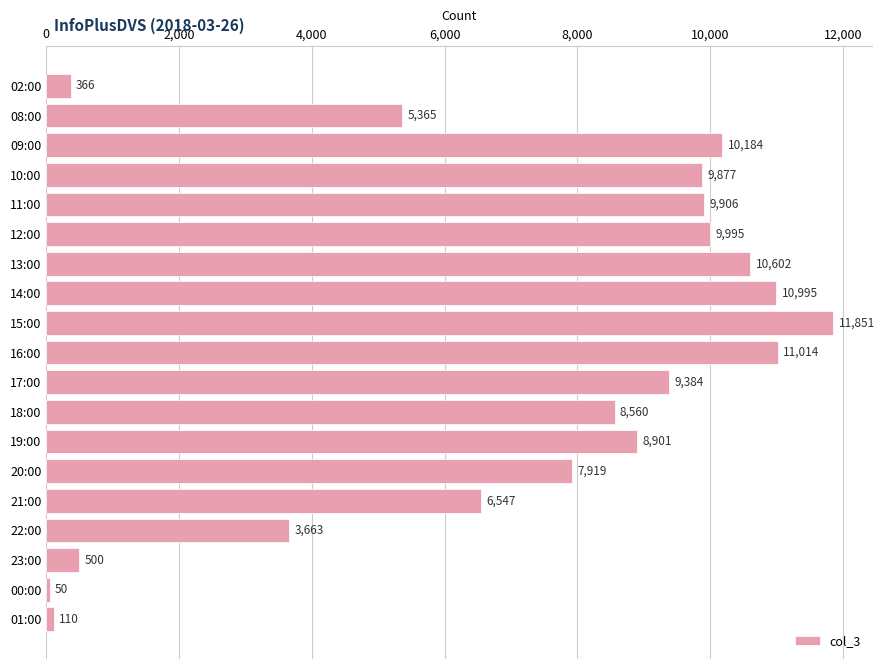

Does the chart contain any negative values?

No